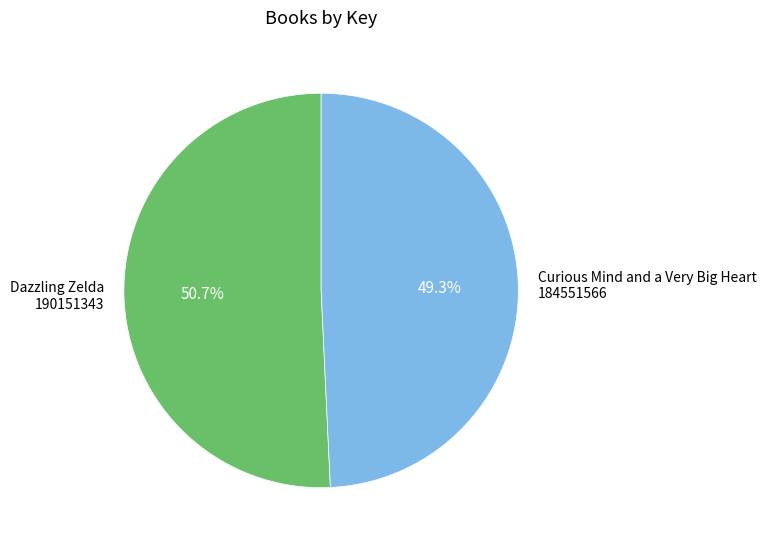

The Curious Mind and a Very Big Heart slice represents 56% of the pie. True or false?

False